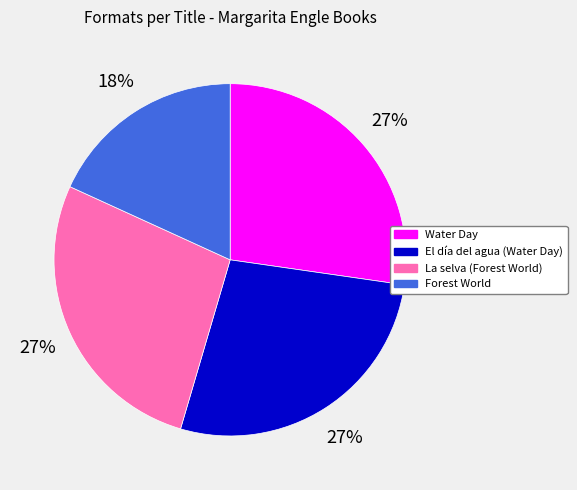

What percentage is the Forest World slice, to the nearest percent?

18%